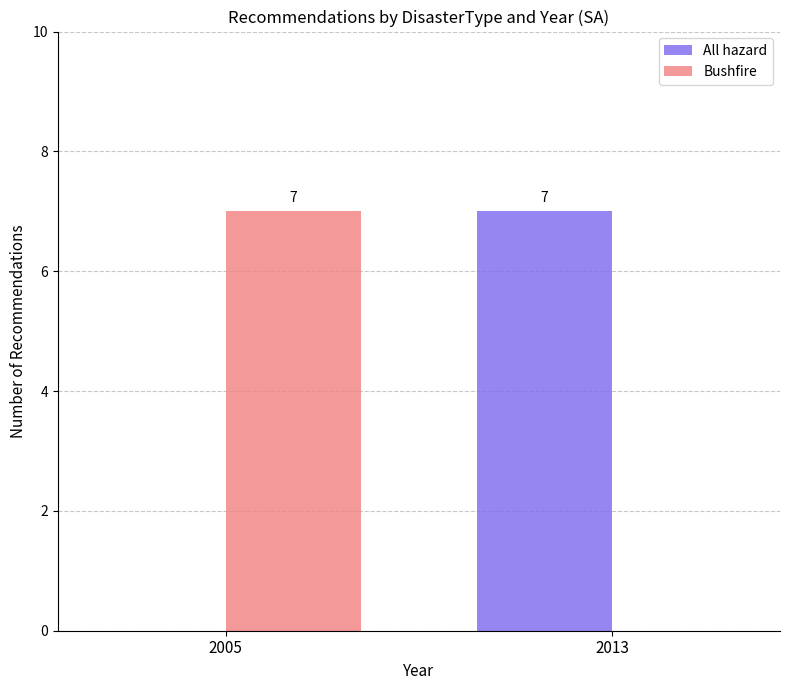

How many groups of bars are there?

2